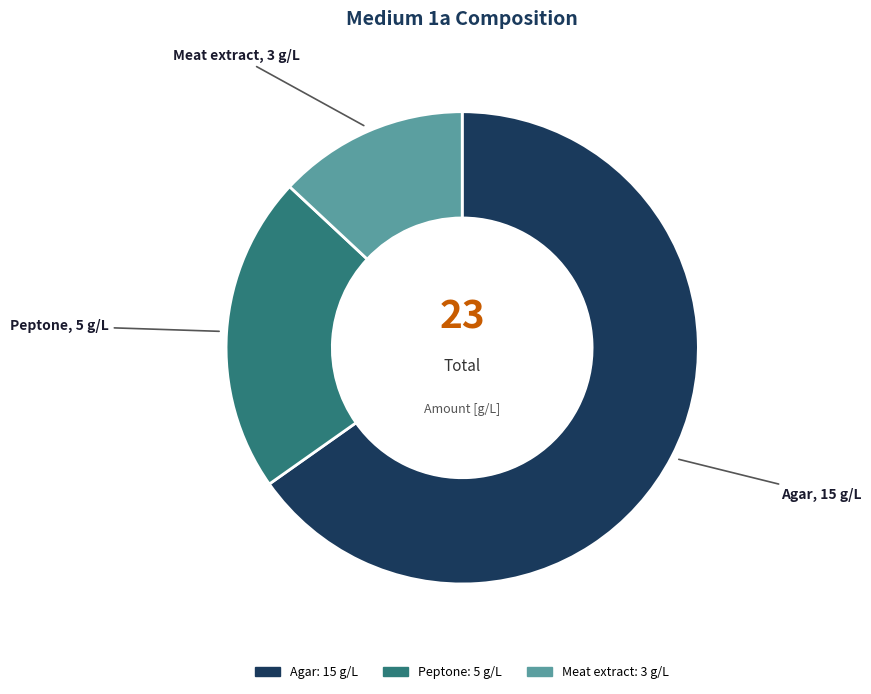

The Meat extract slice represents 20% of the pie. True or false?

False